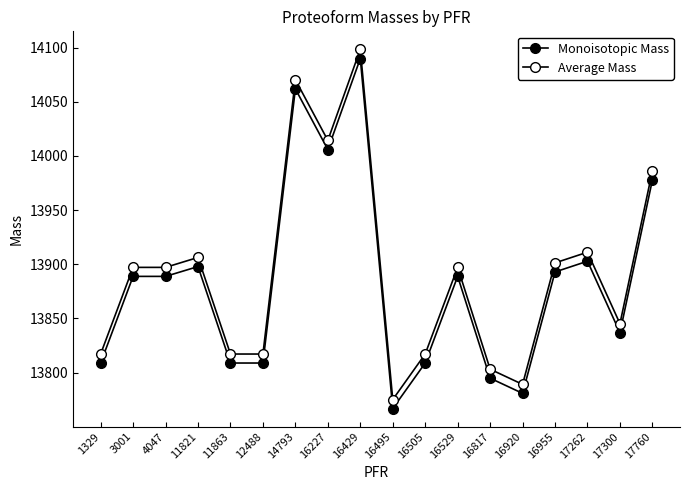

Reading left to right, extract all data points from this chart.

Monoisotopic Mass: 13808.8	13888.8	13888.8	13897.8	13808.8	13808.8	14061.8	14005.8	14089.9	13766.8	13808.8	13888.8	13794.8	13780.8	13892.9	13902.8	13836.8	13977.8
Average Mass: 13817.1	13897.1	13897.1	13906.3	13817.1	13817.1	14070.3	14014.3	14098.4	13775.1	13817.1	13897.1	13803.1	13789.1	13901.2	13911.1	13845.2	13986.2